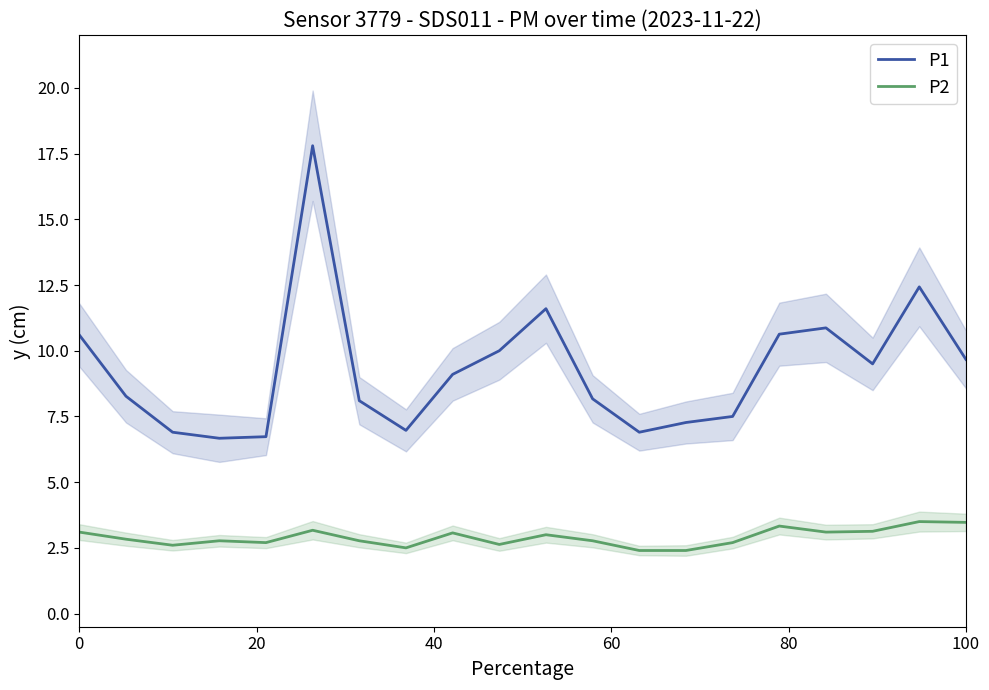

True or false: P2 and P1 cross at least once.

False